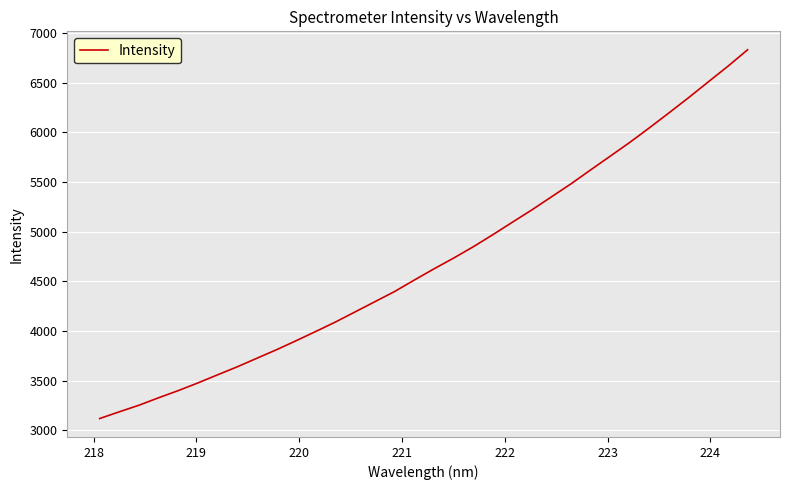

What is the greatest value displayed?

6832.5